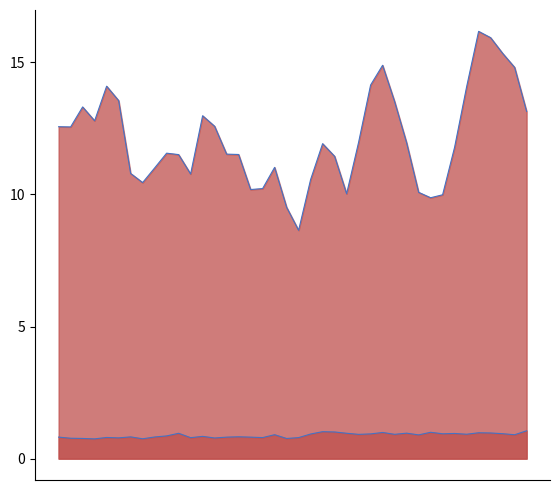

What is the difference between the maximum and minimum values in the I line series?

7.5